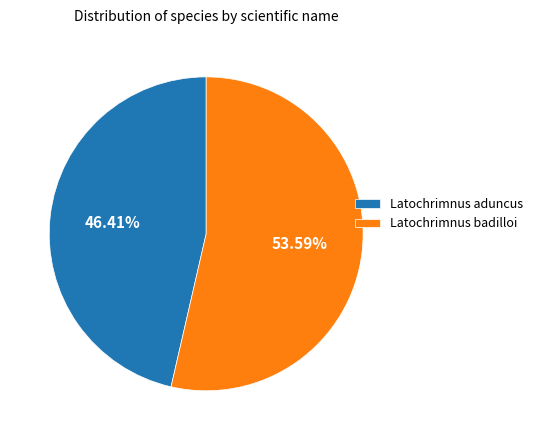

What is the smallest slice in the pie chart?

Latochrimnus aduncus